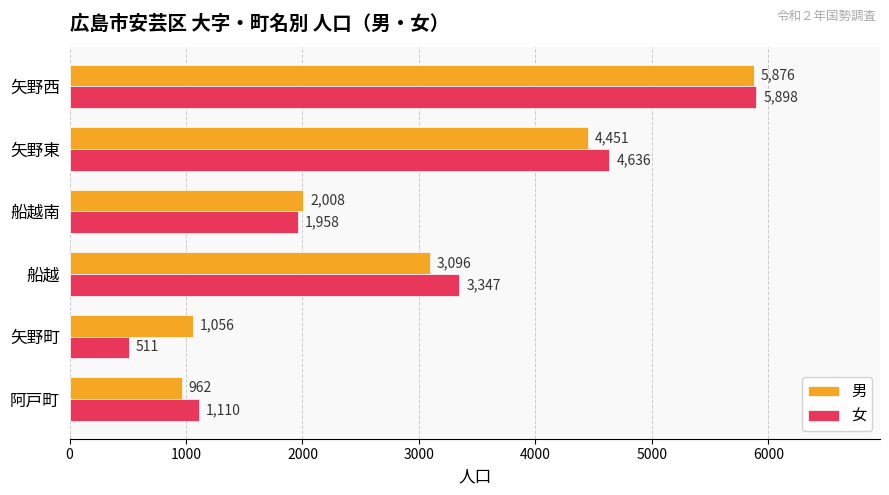

The 男 series shows 733 at 船越. True or false?

False